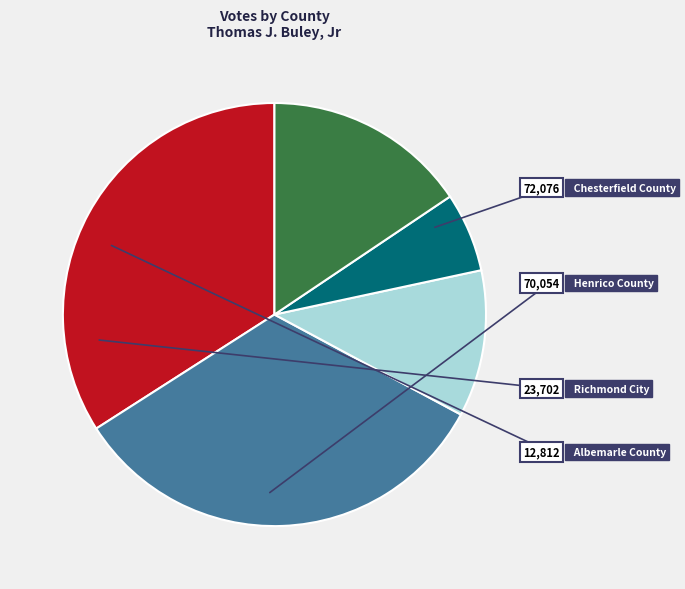

Does any single category account for the majority?

No